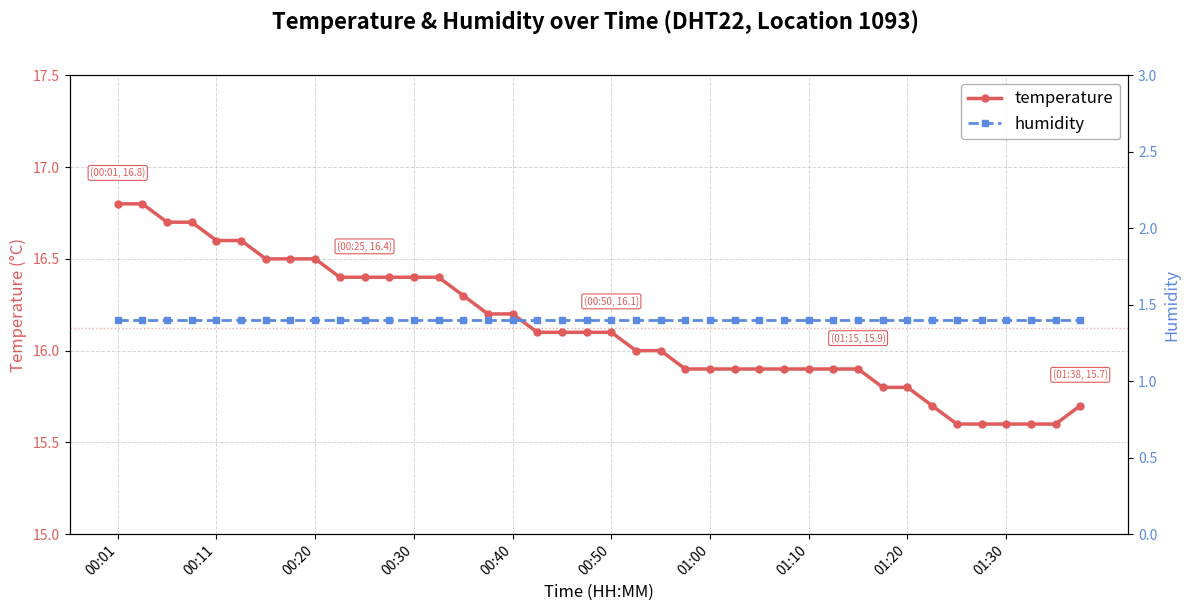

Which series has the largest total across all categories?

temperature